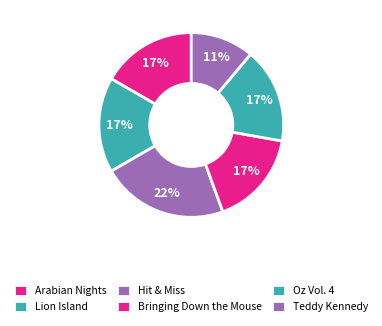

Count the number of slices in the pie.

6